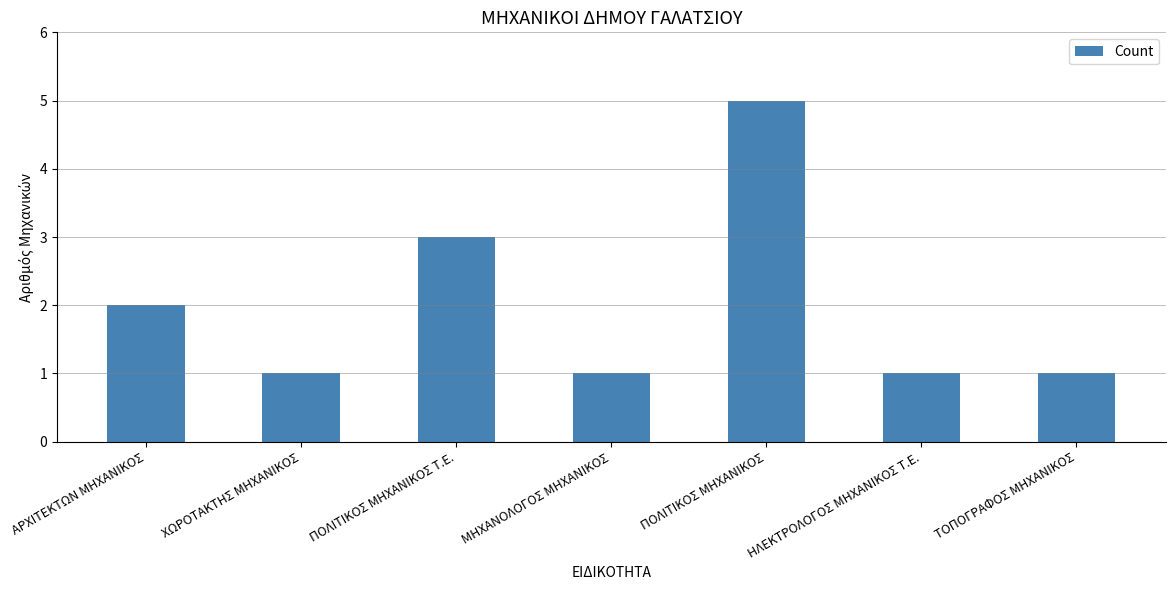

What is the label of the 5th bar from the right?

ΠΟΛΙΤΙΚΟΣ ΜΗΧΑΝΙΚΟΣ Τ.Ε.